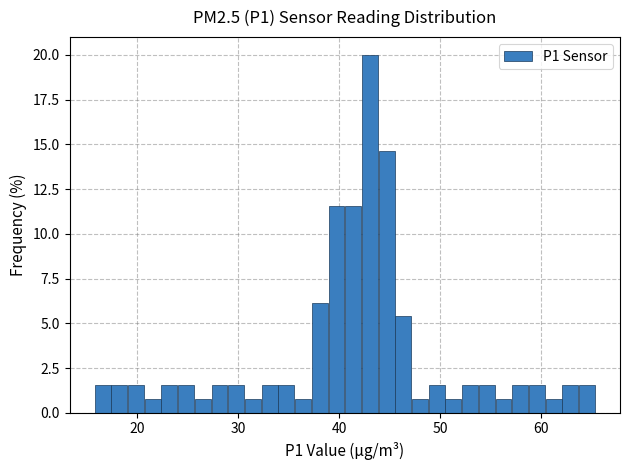

Read against the x-axis, roughly where is the centre of the tallest bar?

43